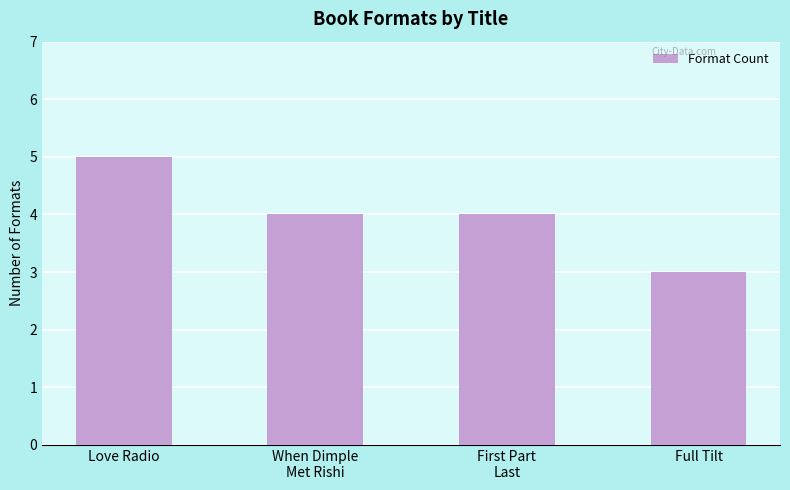

How many series are shown in this chart?

1